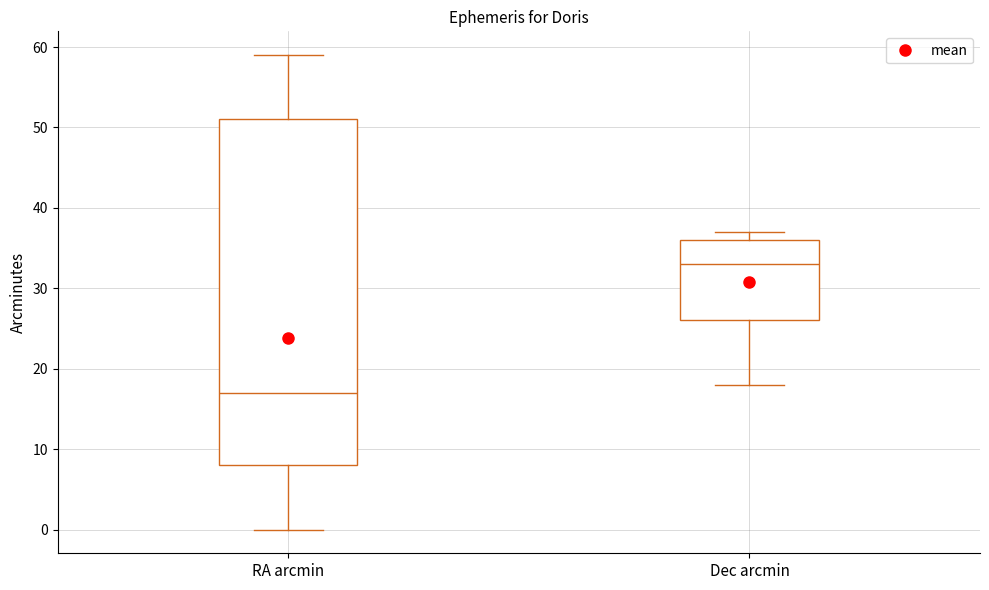

Which box's median line is the highest?

Dec arcmin